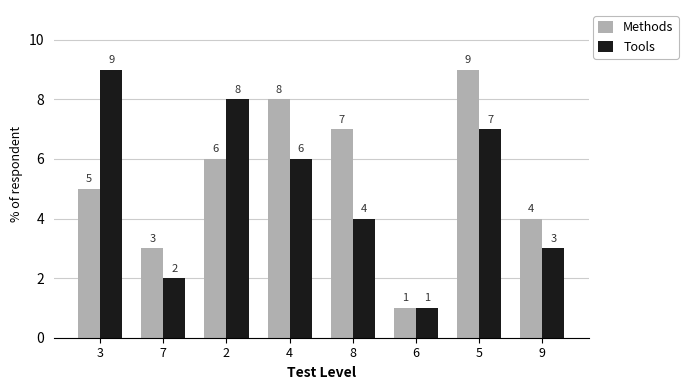

What is the difference between the second highest and second lowest values in the Methods series?

5